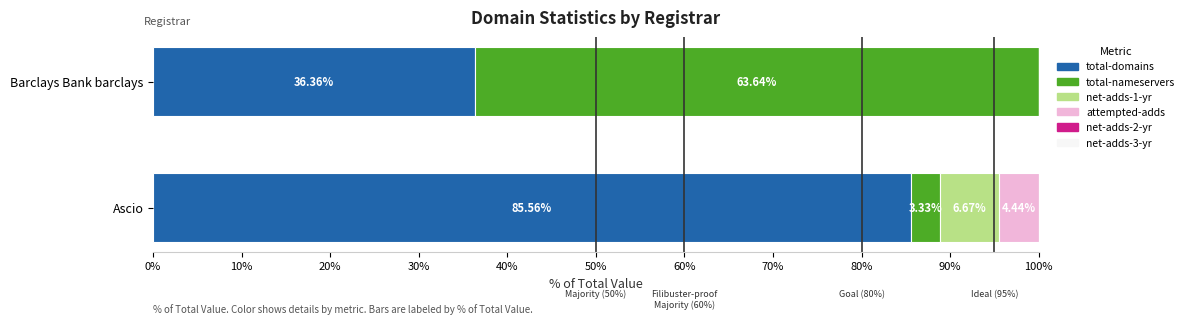

What is the sum of all total-domains values?

121.9